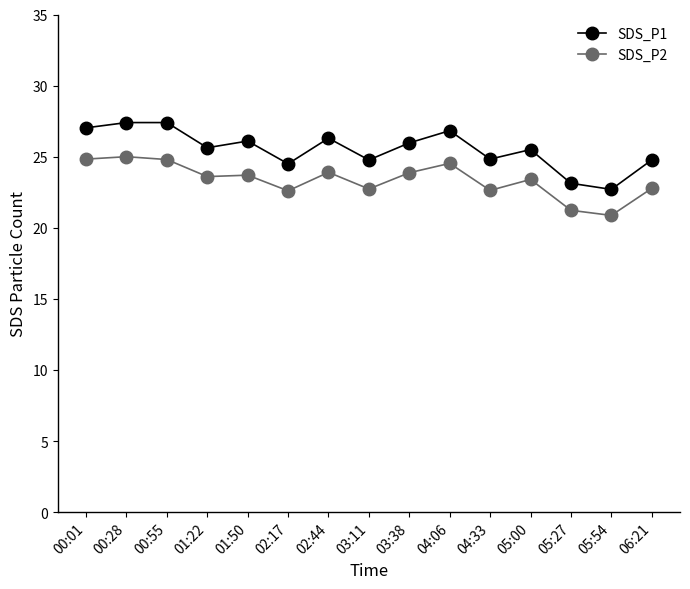

Count the number of categories in the chart.

15